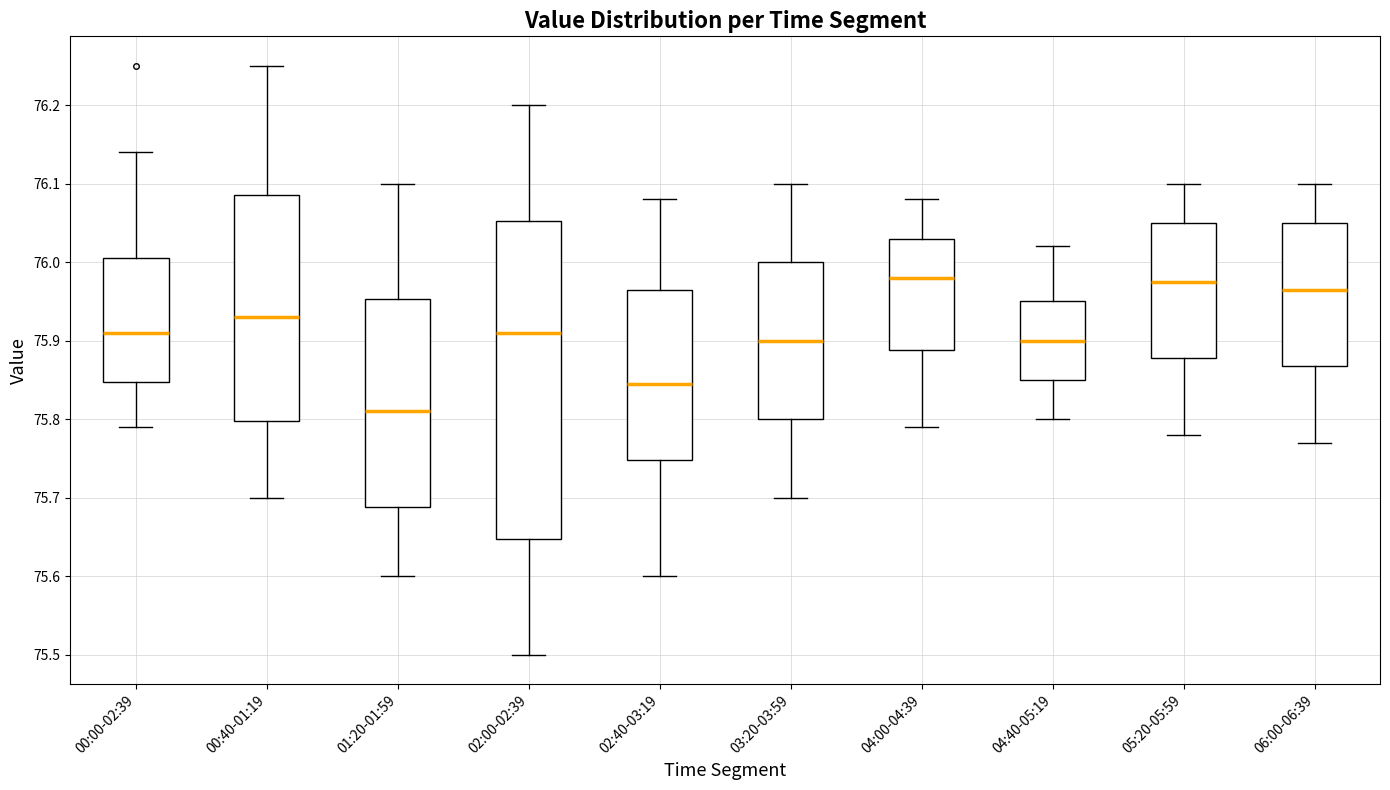

Reading left to right, transcribe this box plot: for each box, give where its median line is, the range the box spans, and where its two whiskers end, as read against the y-axis. The values are not printed on the chart, so give them approximately, as read against the axis.

00:00-02:39: median 75.91, box 75.85 to 76.01, whiskers 75.79 to 76.14
00:40-01:19: median 75.93, box 75.80 to 76.09, whiskers 75.70 to 76.25
01:20-01:59: median 75.81, box 75.69 to 75.95, whiskers 75.60 to 76.10
02:00-02:39: median 75.91, box 75.65 to 76.05, whiskers 75.50 to 76.20
02:40-03:19: median 75.85, box 75.75 to 75.97, whiskers 75.60 to 76.08
03:20-03:59: median 75.90, box 75.80 to 76.00, whiskers 75.70 to 76.10
04:00-04:39: median 75.98, box 75.89 to 76.03, whiskers 75.79 to 76.08
04:40-05:19: median 75.90, box 75.85 to 75.95, whiskers 75.80 to 76.02
05:20-05:59: median 75.98, box 75.88 to 76.05, whiskers 75.78 to 76.10
06:00-06:39: median 75.97, box 75.87 to 76.05, whiskers 75.77 to 76.10